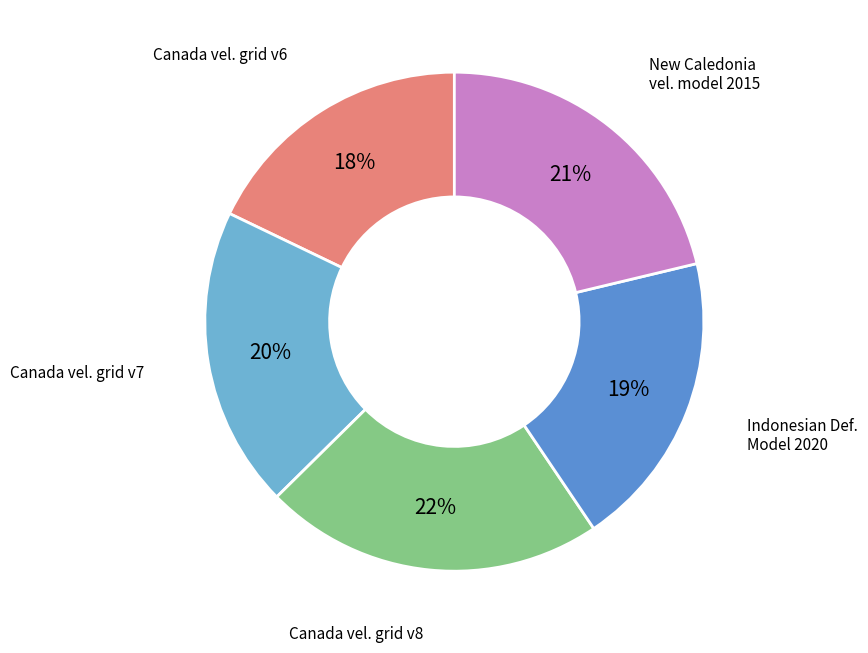

To the nearest percent, what is the average slice percentage?

20%